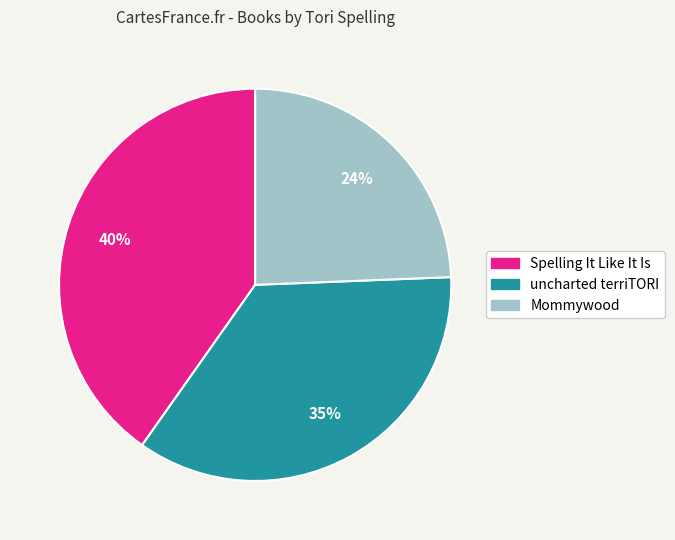

To the nearest percent, what is the average slice percentage?

33%